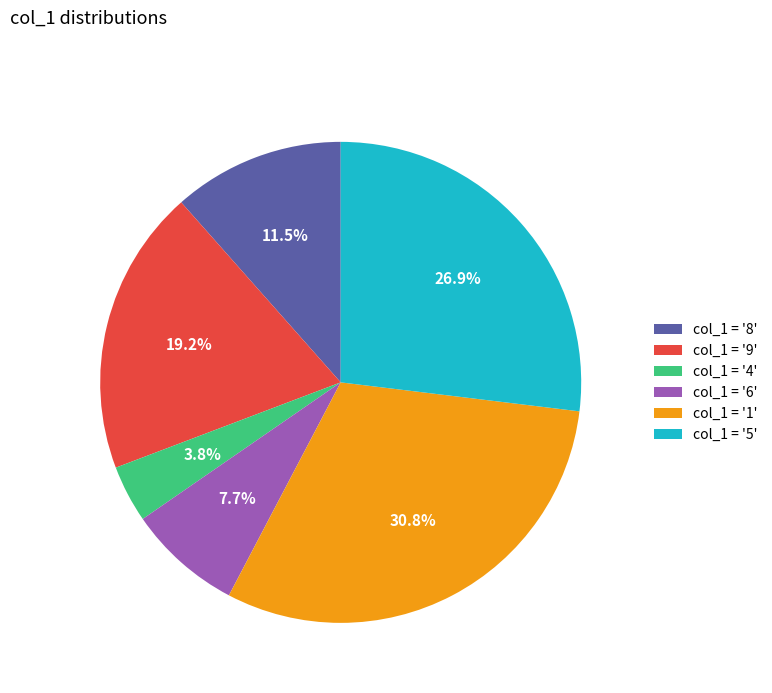

How many segments does this pie chart have?

6